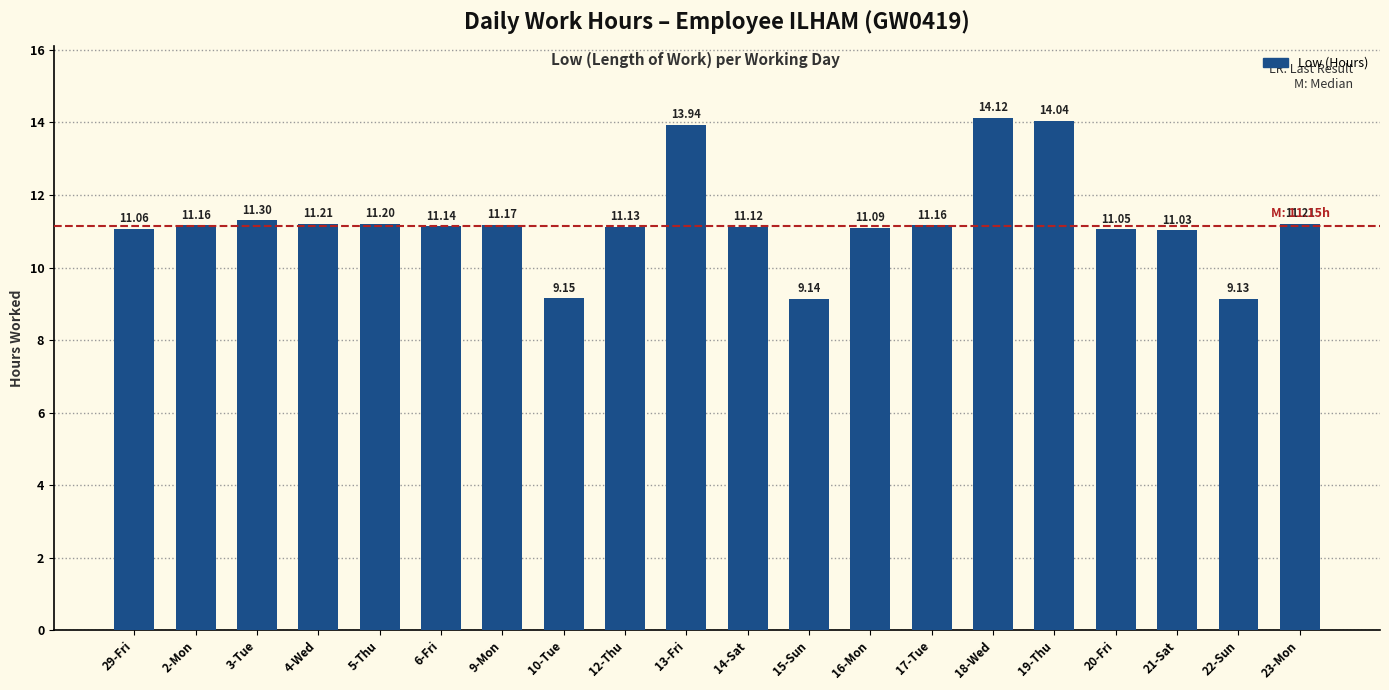

Approximately how many times larger is the value at 13-Fri compared to 12-Thu?

1.3